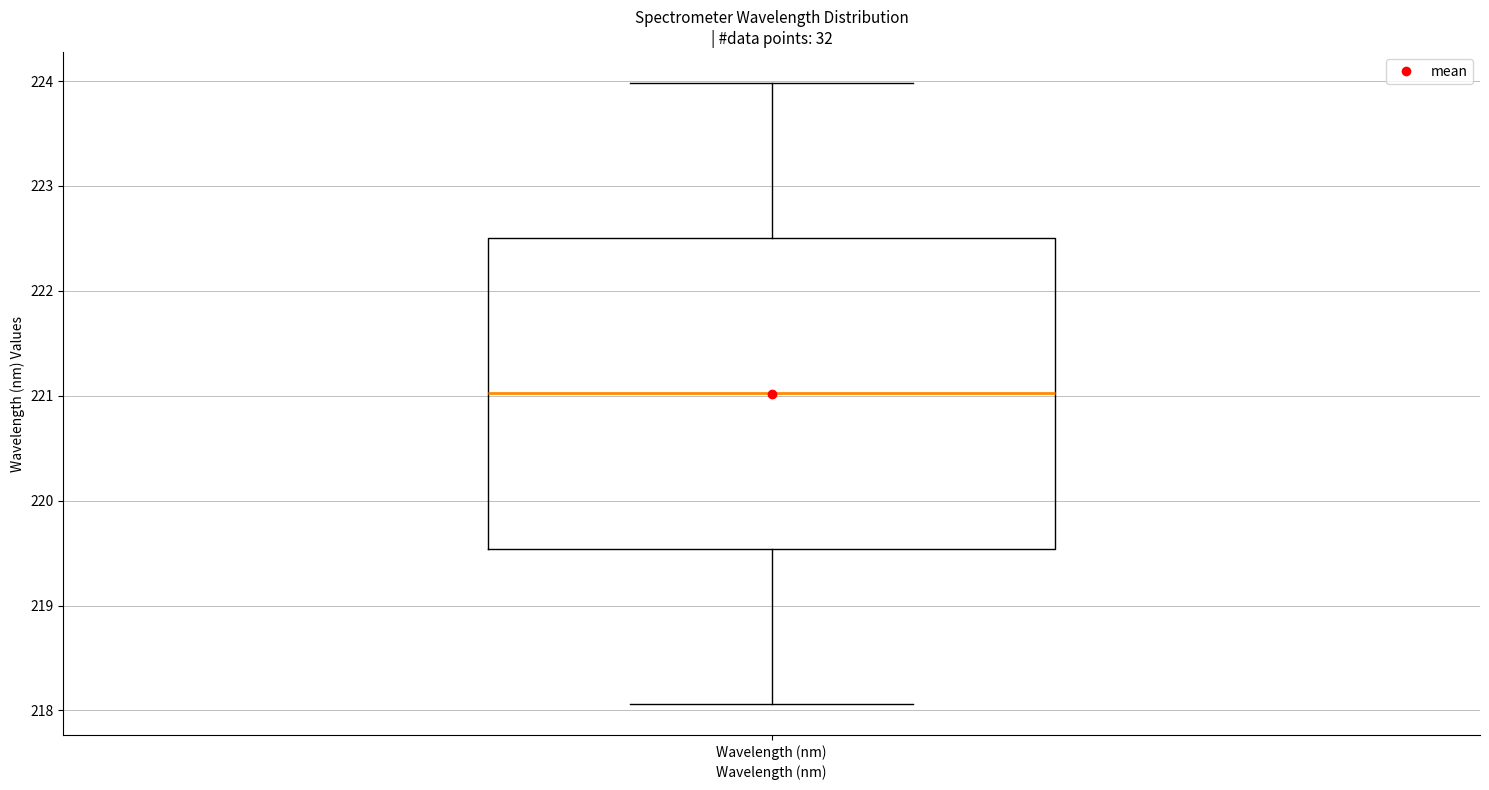

Where does the median line of the box for Wavelength (nm) sit on the y-axis? The values are not printed on the chart, so give them approximately, as read against the axis.

221.0